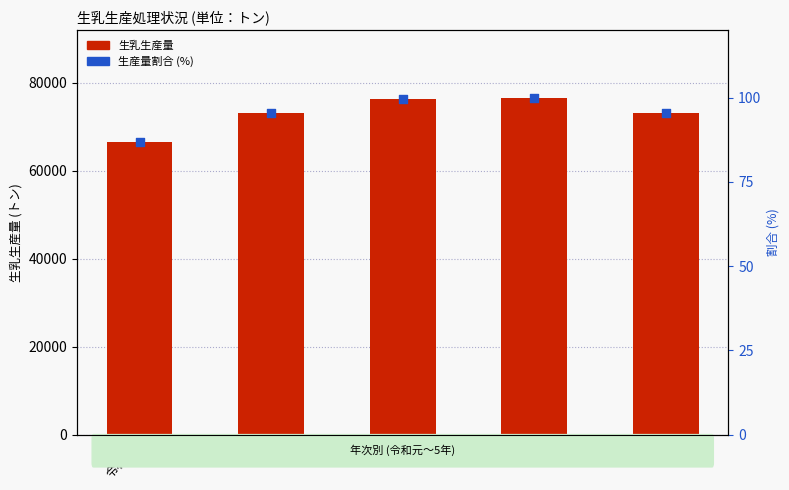

At how many categories does at least one series exceed 25350?

5